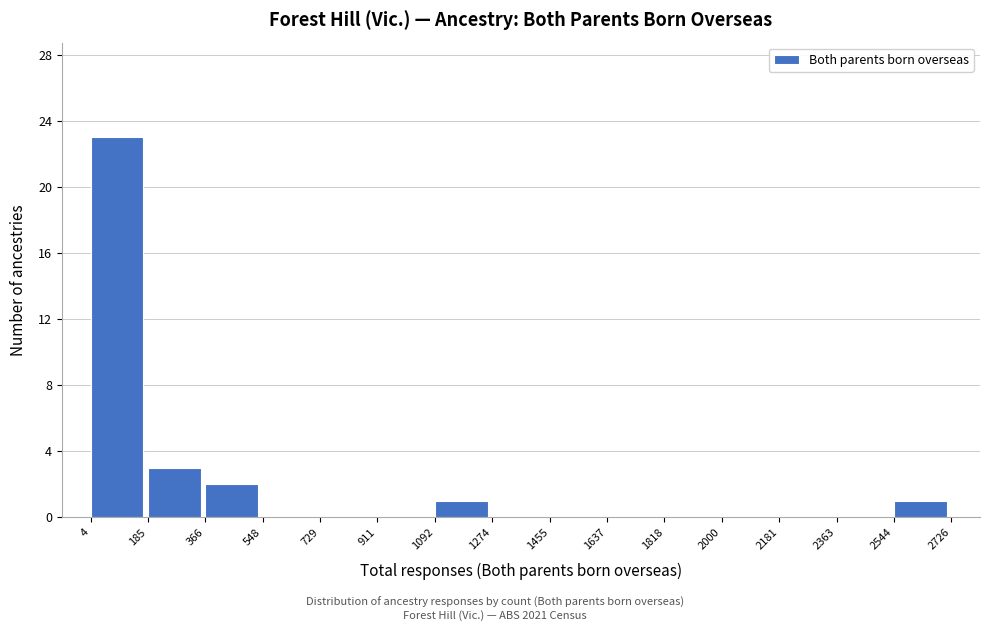

Over which range of the x-axis is the bar tallest?

4 to 185